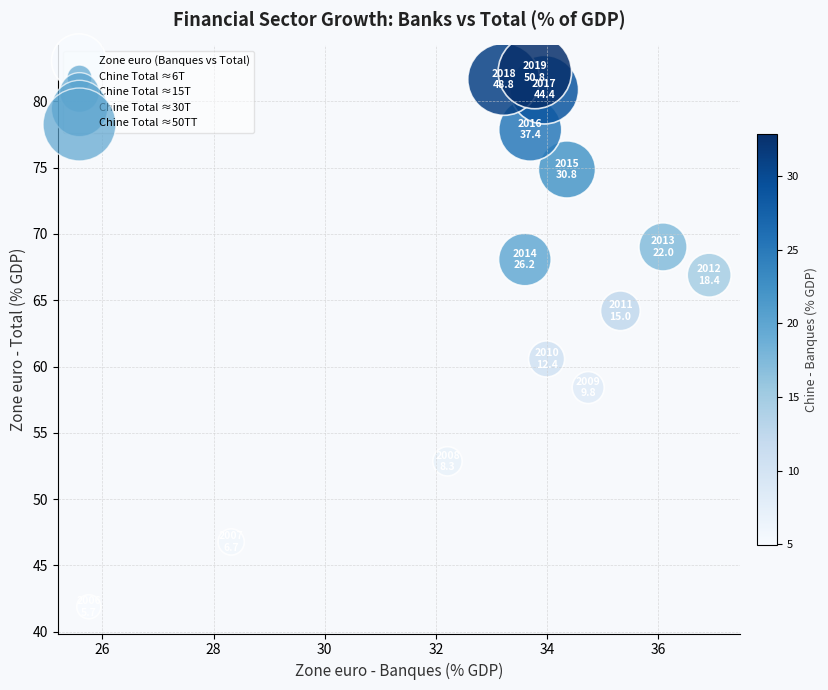

What Y value in the scatter plot is closest to 62?

60.6